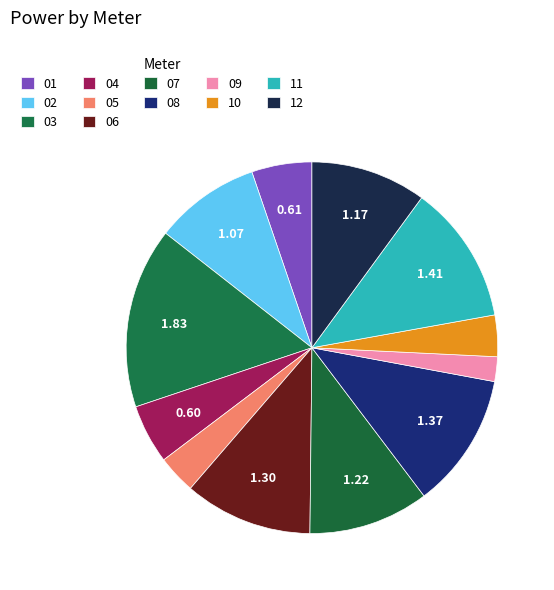

Is it true that 07 is 10% of the pie?

True